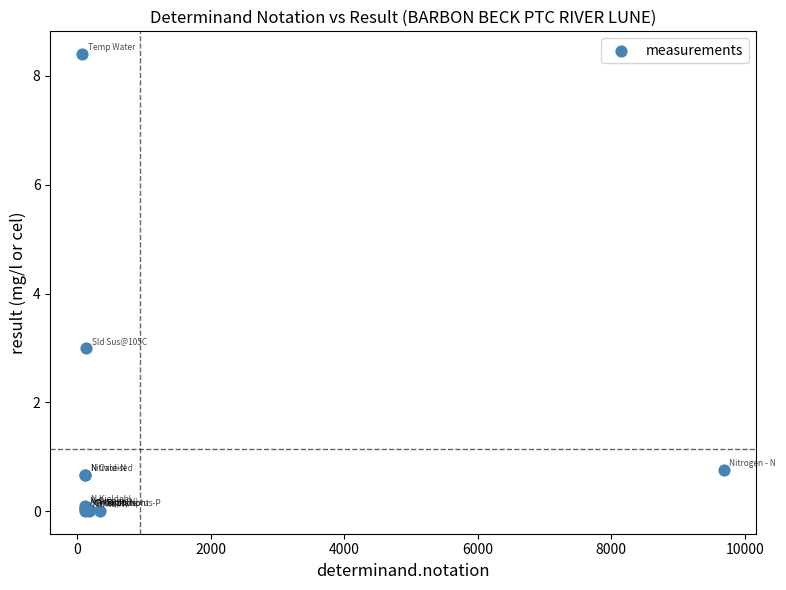

What Y value in the scatter plot is closest to 4?

3.0